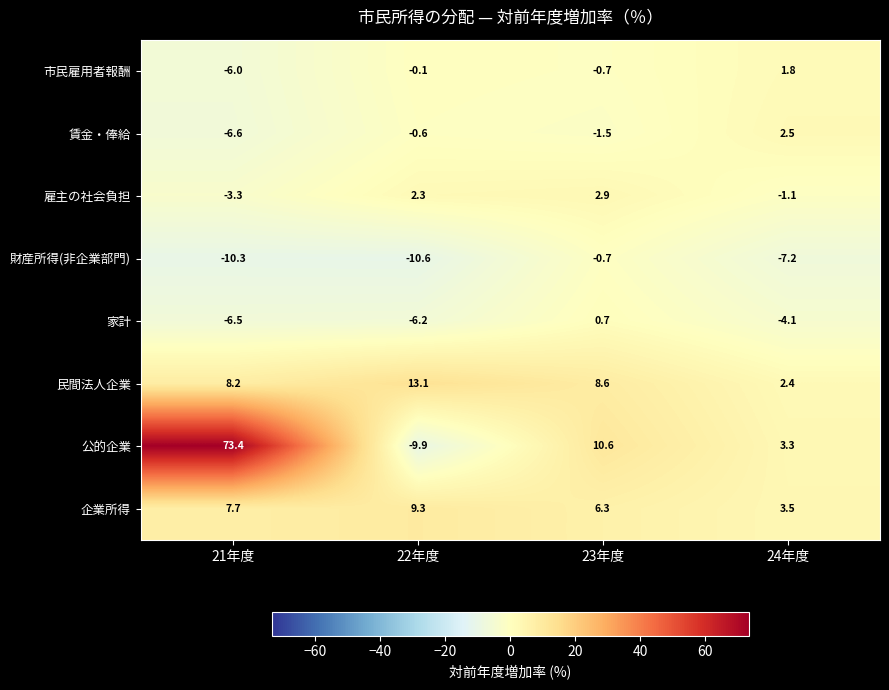

How many values in the 雇主の社会負担 series are below 2?

2